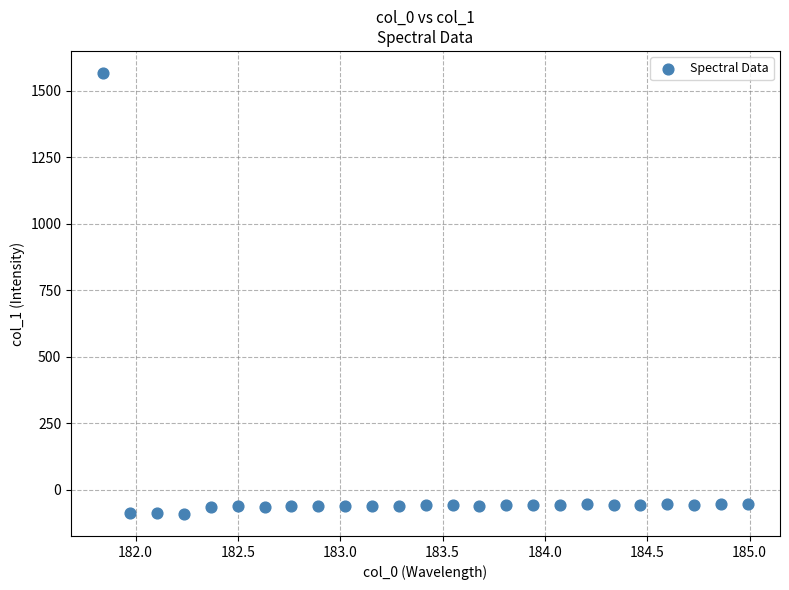

What is the range of Y values (max minus min)?

1656.8